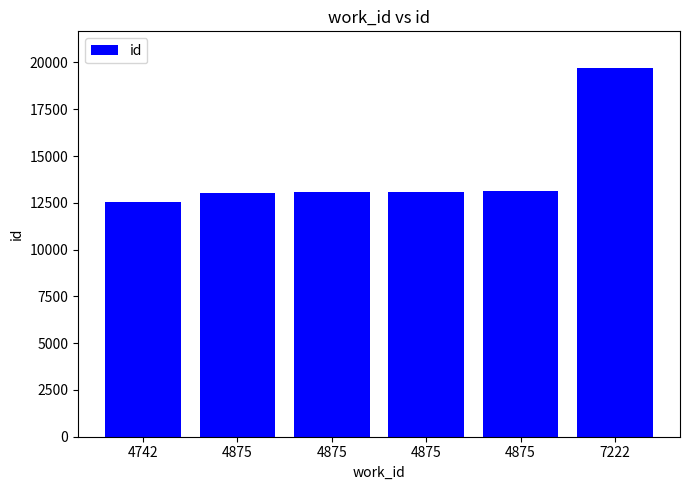

What is the smallest value displayed?

12527